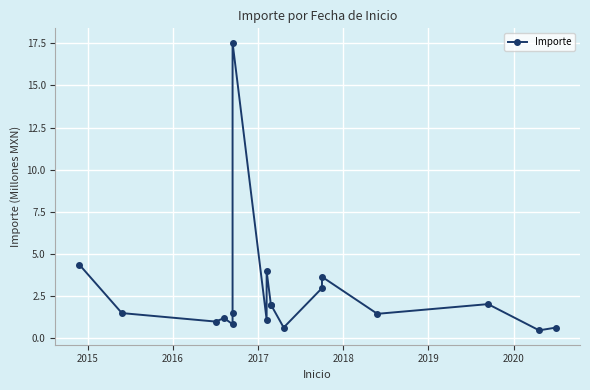

What is the greatest value displayed?

17.5